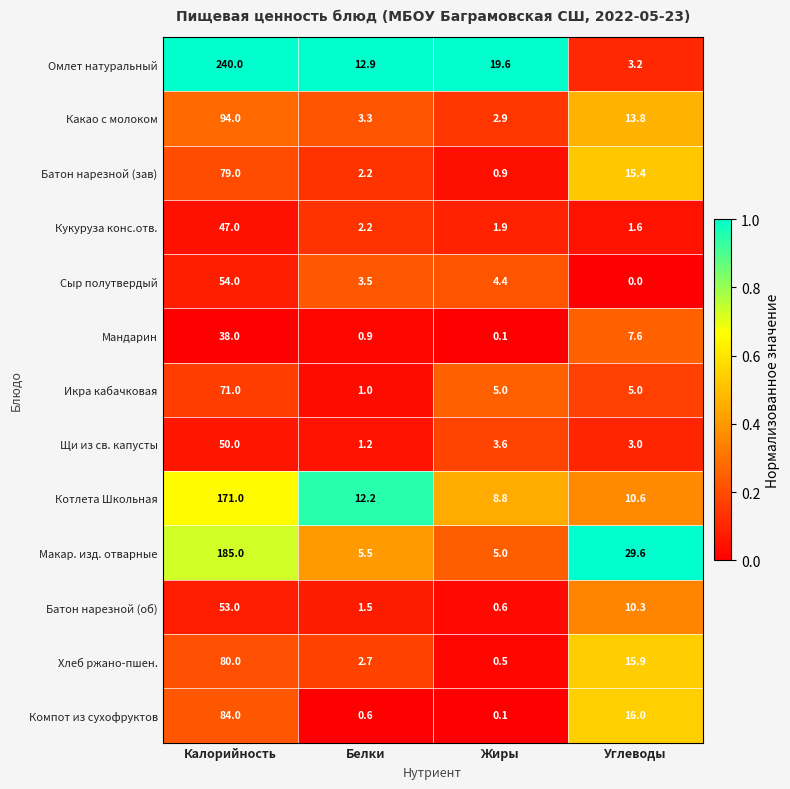

The value of Омлет натуральный at Калорийность is 95.5. True or false?

False